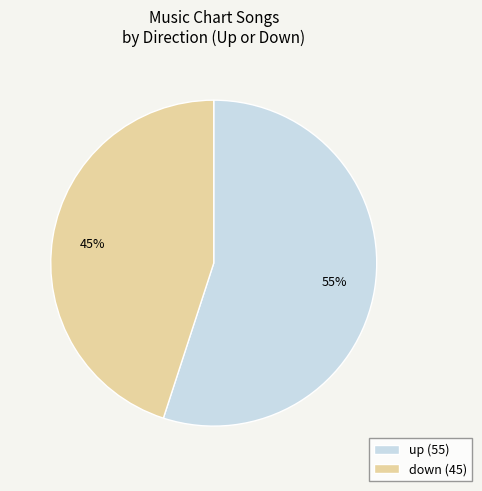

To the nearest percent, what is the difference between the largest and smallest slice percentages?

10%